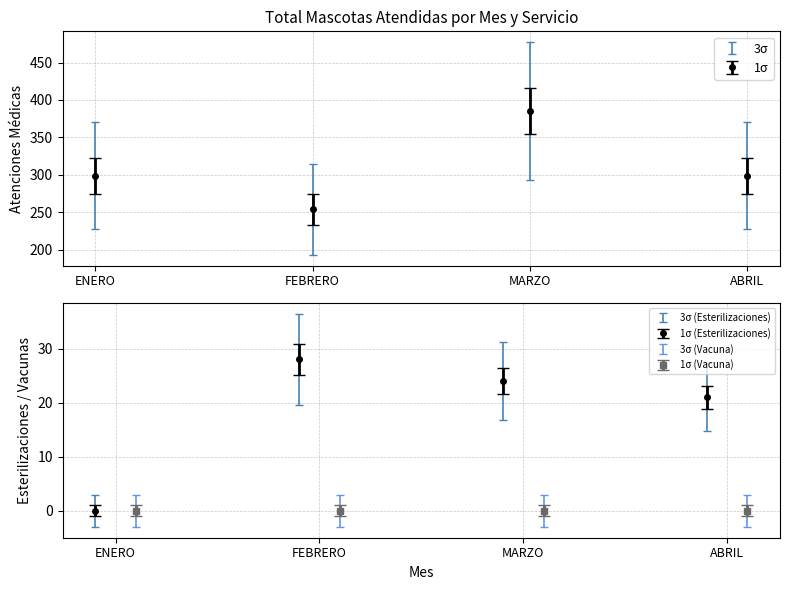

How many values in the TOTAL MASCOTAS ATENDIDAS (Atencion medica) series are below 227?

1